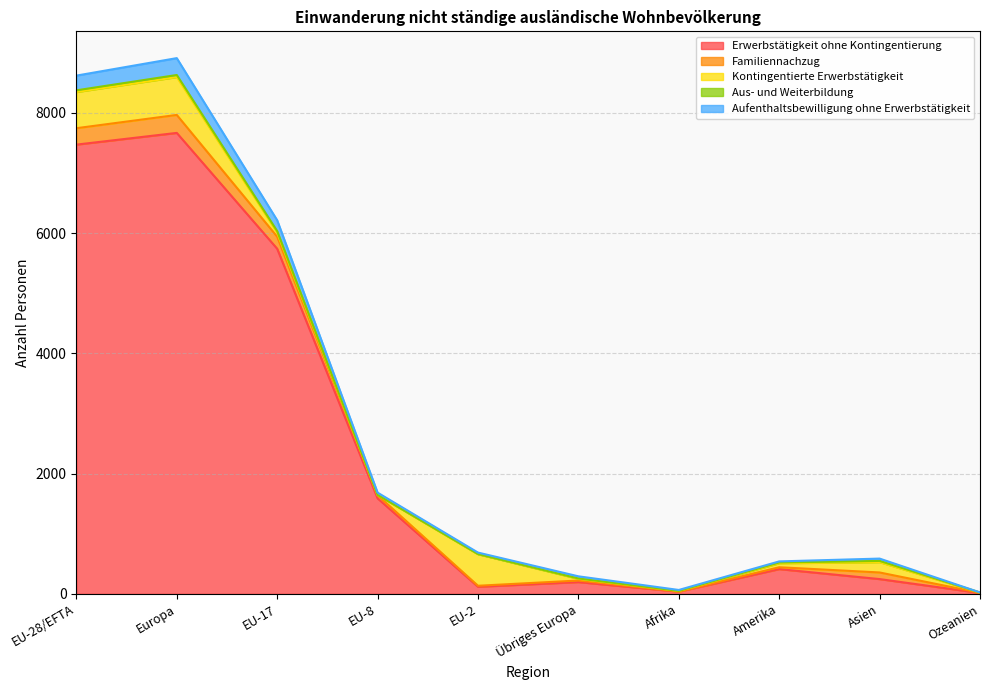

True or false: Kontingentierte Erwerbstätigkeit has a value of 2 at Ozeanien.

False